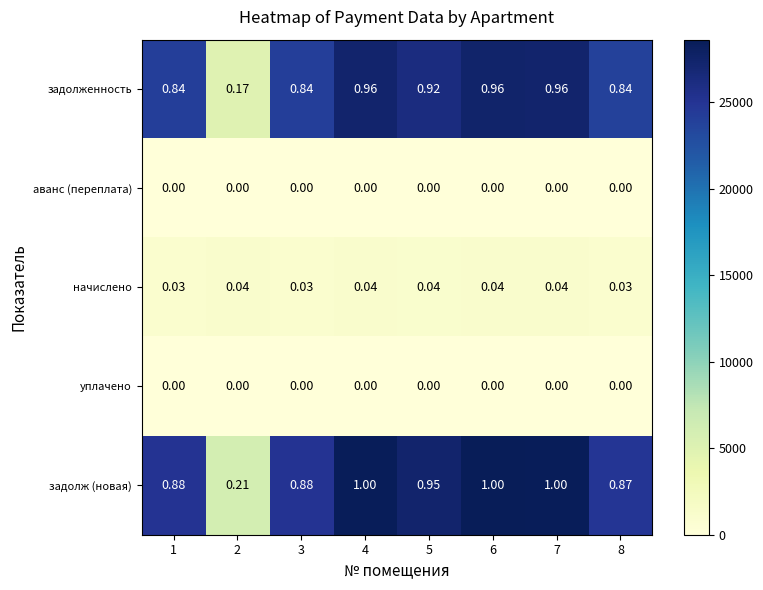

Between 4 and 5, which series saw the biggest shift?

задолж (новая)